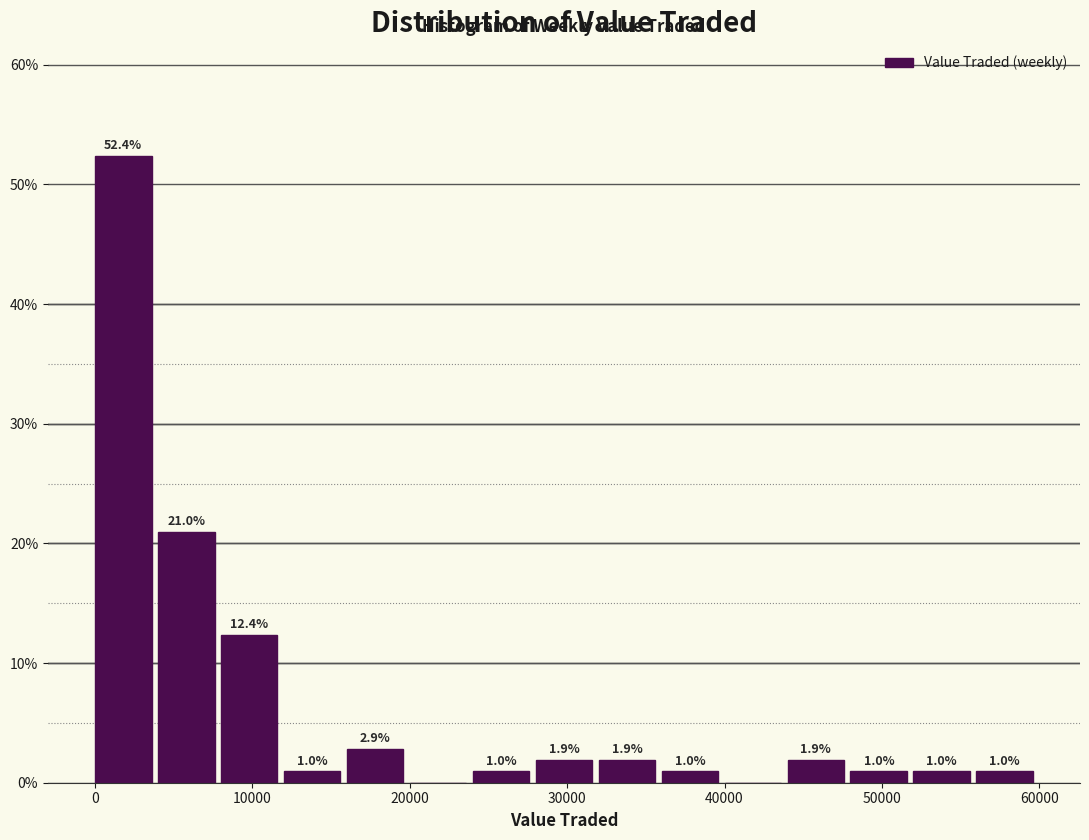

Read against the x-axis, roughly where is the centre of the tallest bar?

2000